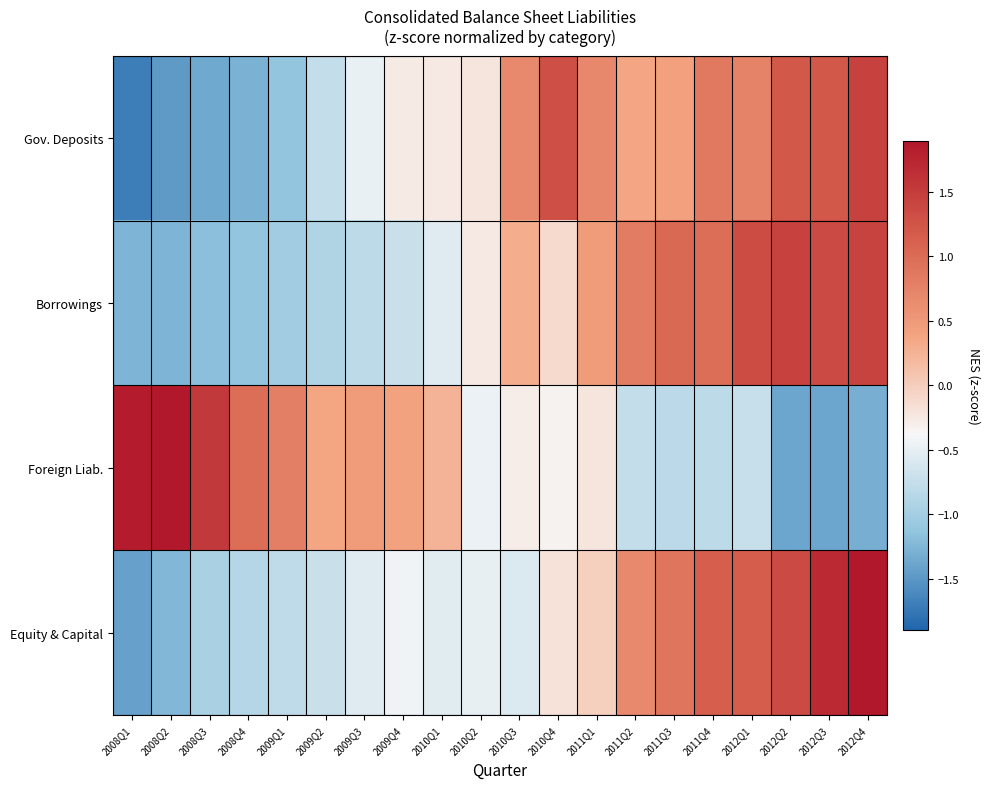

Reading right to left, extract all data points from this chart.

Gov. Deposits: 2012Q4=1.4	2012Q3=1.2	2012Q2=1.2	2012Q1=0.7	2011Q4=0.8	2011Q3=0.4	2011Q2=0.4	2011Q1=0.7	2010Q4=1.3	2010Q3=0.7	2010Q2=-0.2	2010Q1=-0.2	2009Q4=-0.3	2009Q3=-0.5	2009Q2=-0.8	2009Q1=-1.1	2008Q4=-1.3	2008Q3=-1.4	2008Q2=-1.5	2008Q1=-1.7
Borrowings: 2012Q4=1.4	2012Q3=1.4	2012Q2=1.4	2012Q1=1.3	2011Q4=1.0	2011Q3=1.0	2011Q2=0.8	2011Q1=0.5	2010Q4=-0.1	2010Q3=0.3	2010Q2=-0.2	2010Q1=-0.5	2009Q4=-0.7	2009Q3=-0.8	2009Q2=-0.9	2009Q1=-1.0	2008Q4=-1.1	2008Q3=-1.2	2008Q2=-1.3	2008Q1=-1.3
Foreign Liab.: 2012Q4=-1.3	2012Q3=-1.4	2012Q2=-1.4	2012Q1=-0.7	2011Q4=-0.8	2011Q3=-0.8	2011Q2=-0.8	2011Q1=-0.2	2010Q4=-0.3	2010Q3=-0.3	2010Q2=-0.5	2010Q1=0.2	2009Q4=0.4	2009Q3=0.5	2009Q2=0.4	2009Q1=0.8	2008Q4=1.0	2008Q3=1.5	2008Q2=1.9	2008Q1=1.8
Equity & Capital: 2012Q4=1.9	2012Q3=1.7	2012Q2=1.4	2012Q1=1.2	2011Q4=1.1	2011Q3=0.9	2011Q2=0.7	2011Q1=-0.0	2010Q4=-0.2	2010Q3=-0.6	2010Q2=-0.5	2010Q1=-0.5	2009Q4=-0.4	2009Q3=-0.6	2009Q2=-0.7	2009Q1=-0.8	2008Q4=-0.9	2008Q3=-1.0	2008Q2=-1.2	2008Q1=-1.4